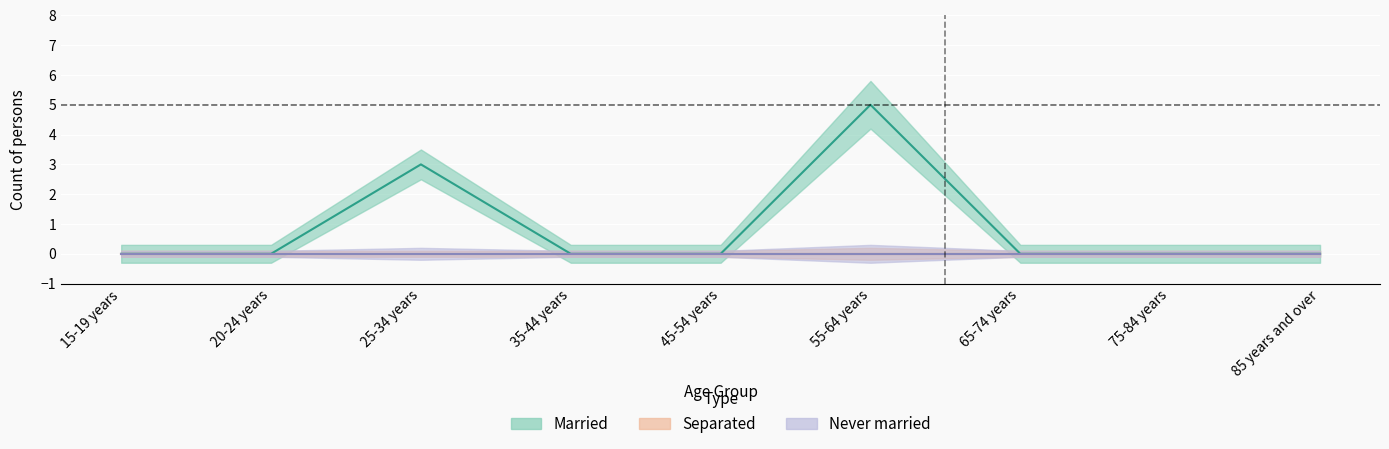

At which label is Never married closest to 0?

15-19 years